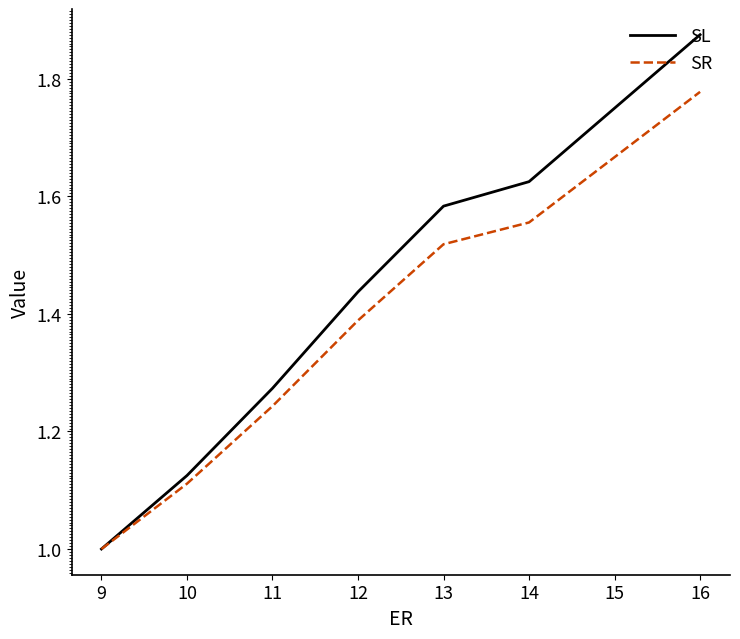

Is this an area chart (filled region under the line)?

No